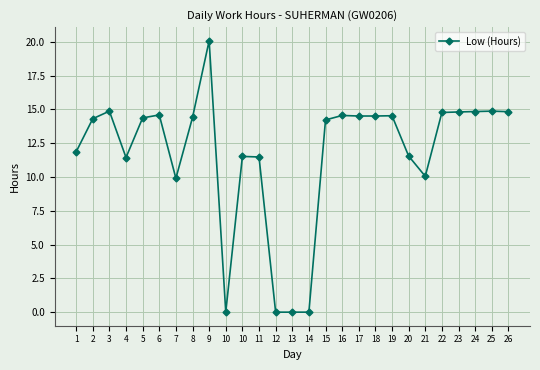

What is the sum of all values?

316.9